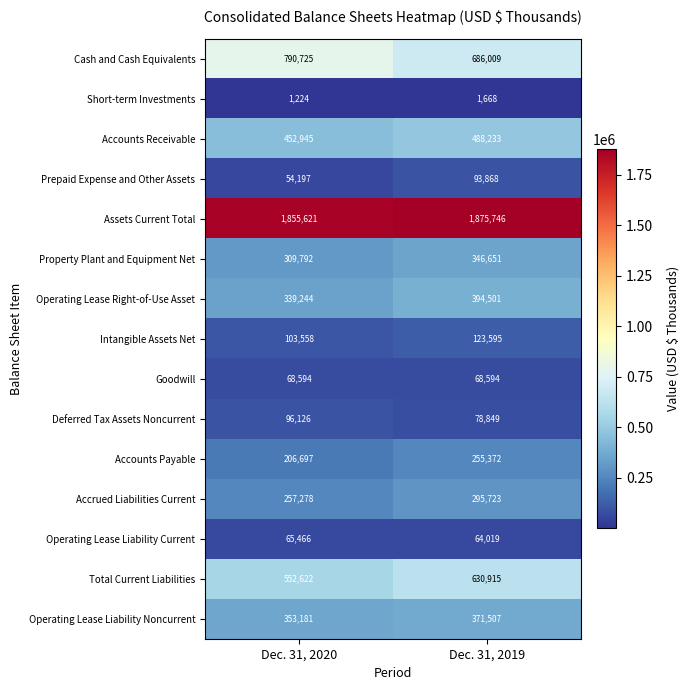

Reading left to right, transcribe all the data shown in this chart.

Cash and Cash Equivalents: 790725	686009
Short-term Investments: 1224	1668
Accounts Receivable: 452945	488233
Prepaid Expense and Other Assets: 54197	93868
Assets Current Total: 1855621	1875746
Property Plant and Equipment Net: 309792	346651
Operating Lease Right-of-Use Asset: 339244	394501
Intangible Assets Net: 103558	123595
Goodwill: 68594	68594
Deferred Tax Assets Noncurrent: 96126	78849
Accounts Payable: 206697	255372
Accrued Liabilities Current: 257278	295723
Operating Lease Liability Current: 65466	64019
Total Current Liabilities: 552622	630915
Operating Lease Liability Noncurrent: 353181	371507